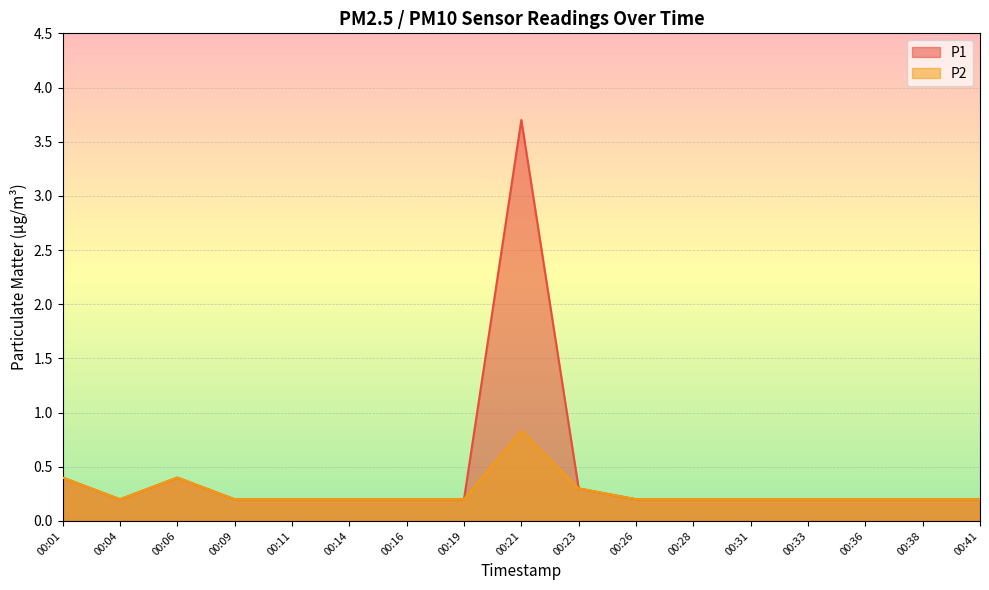

Count the P2 values in the range 0 to 1.

17